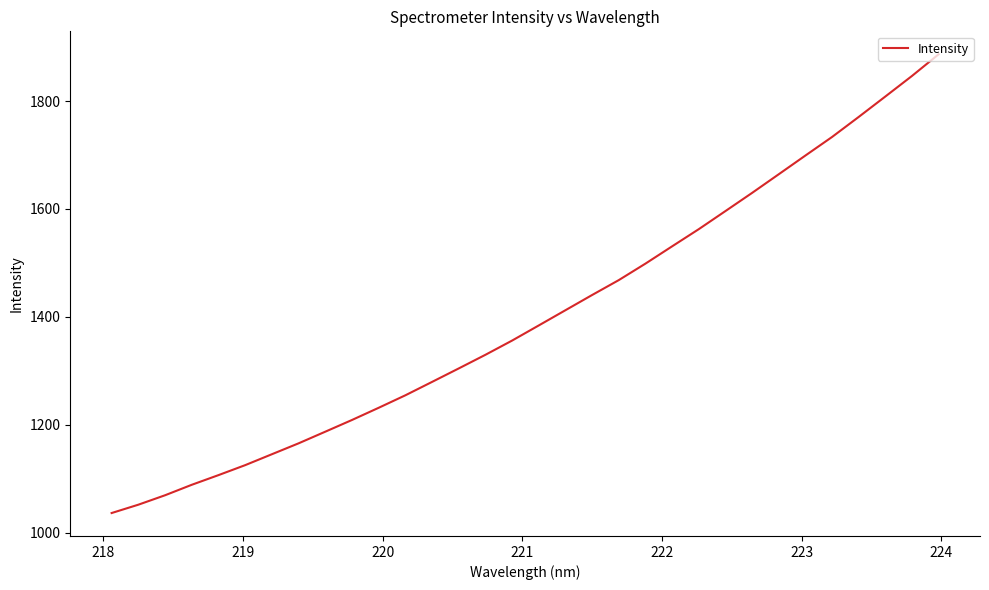

How many lines are shown in the chart?

1